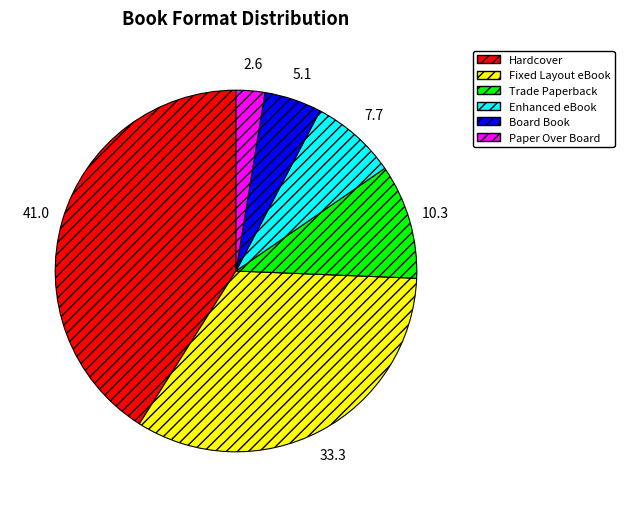

Approximately how many times larger is the value at Fixed Layout eBook compared to Hardcover?

0.8